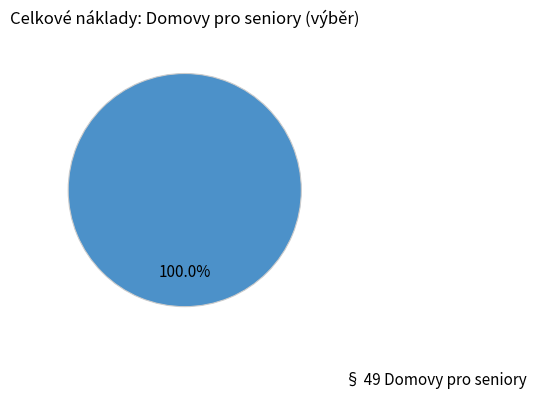

Is there a majority slice in this chart?

Yes